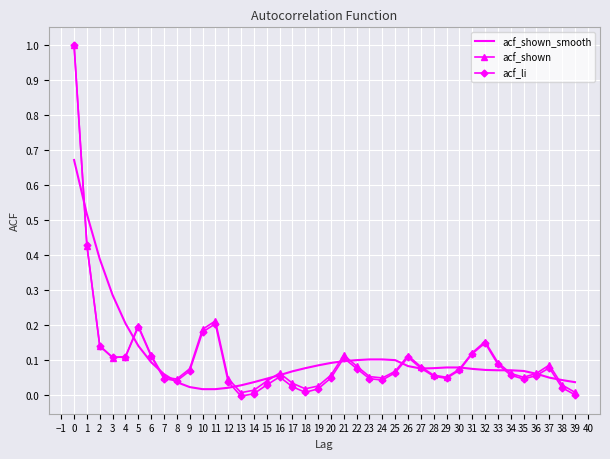

The value of acf_li at 0 is 0.7. True or false?

False